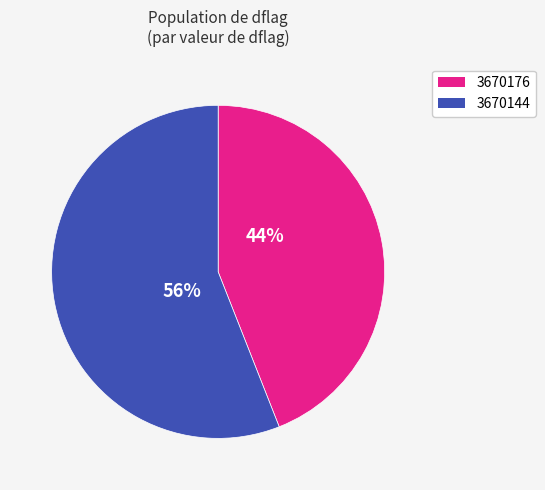

How many segments does this pie chart have?

2